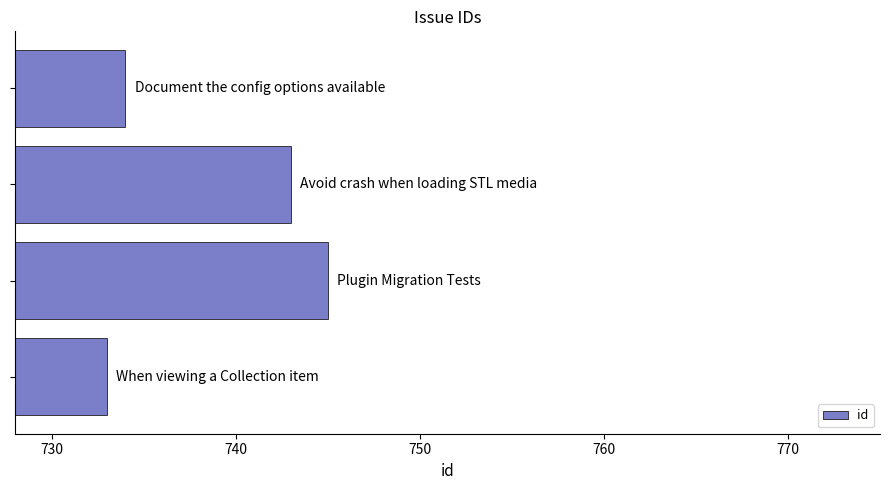

What is the maximum value shown in the chart?

745